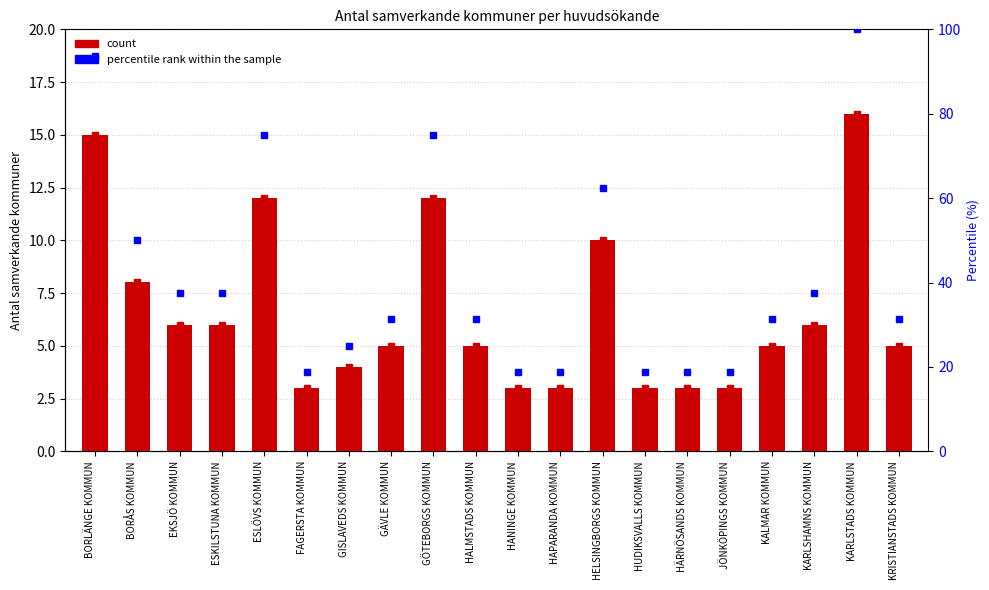

Rank the series at ESKILSTUNA KOMMUN from highest to lowest value.

percentile rank within the sample, Antal samverkande kommuner